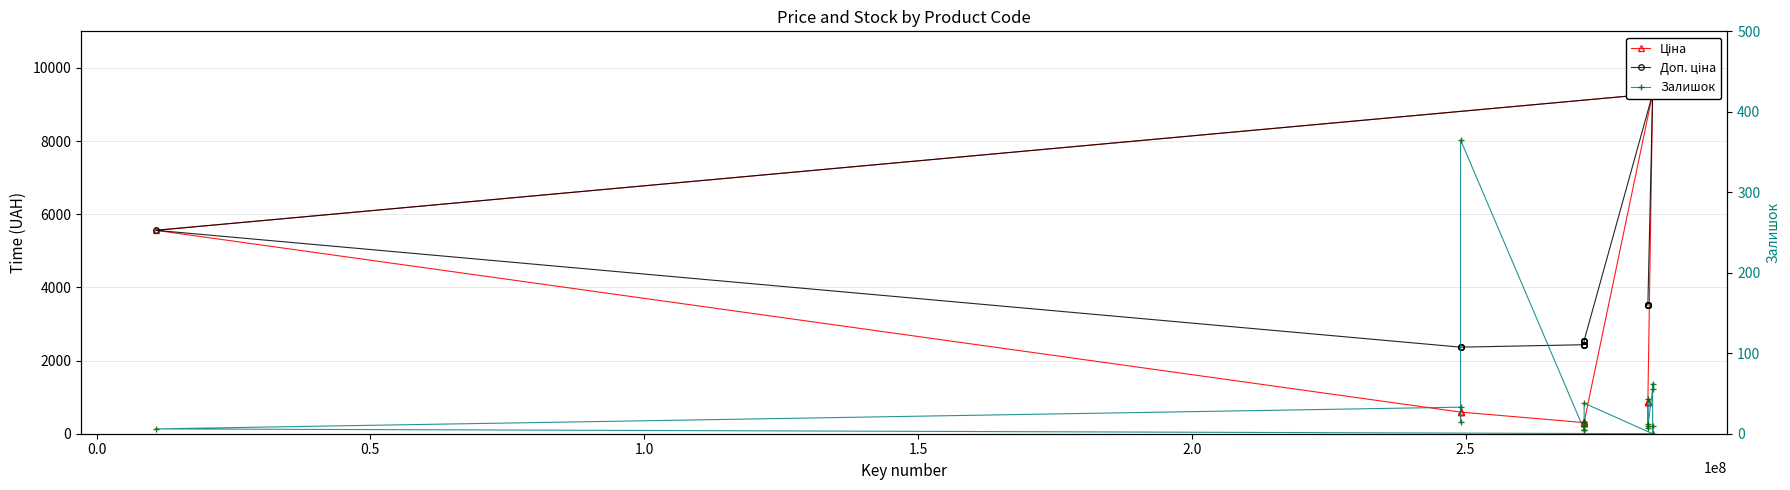

Count the number of data series in this chart.

3